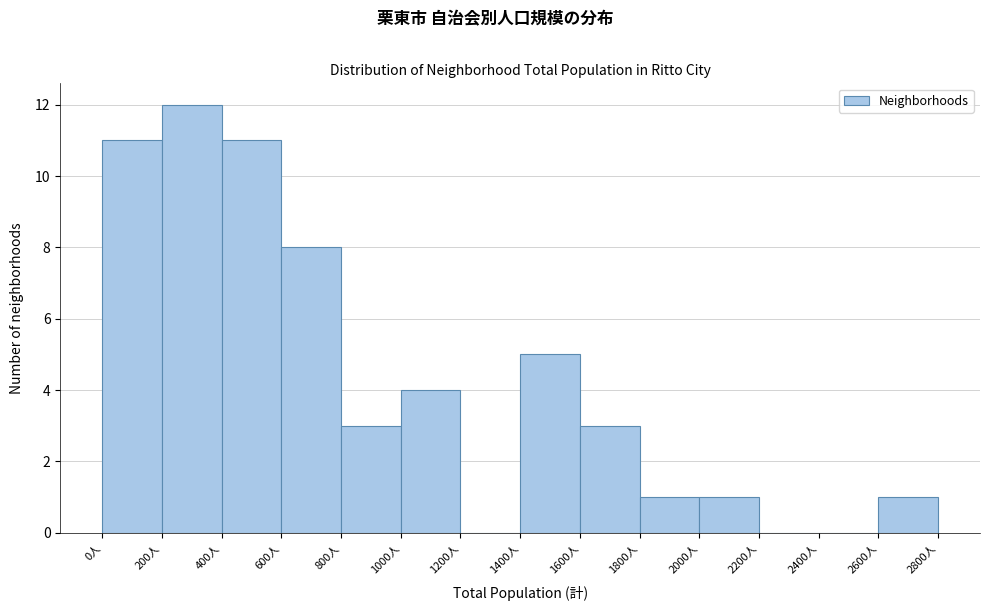

Reading left to right, list every bar in this chart as the range it spans on the x-axis followed by its height. The values are not printed on the chart, so give them approximately, as read against the axis.

0 to 200: 11
200 to 400: 12
400 to 600: 11
600 to 800: 8
800 to 1000: 3
1000 to 1200: 4
1200 to 1400: 0
1400 to 1600: 5
1600 to 1800: 3
1800 to 2000: 1
2000 to 2200: 1
2200 to 2400: 0
2400 to 2600: 0
2600 to 2800: 1